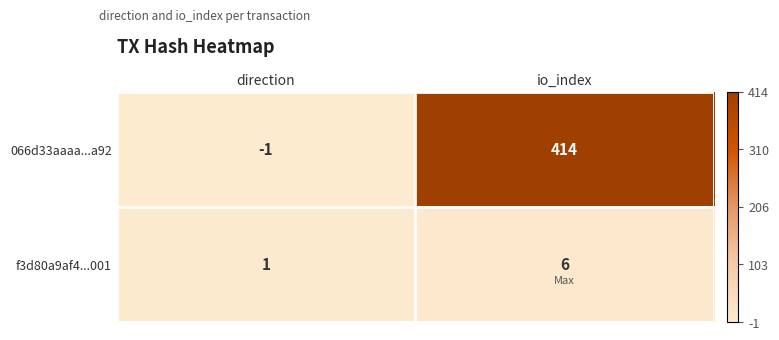

What is the spread (max minus min) of values at direction?

2